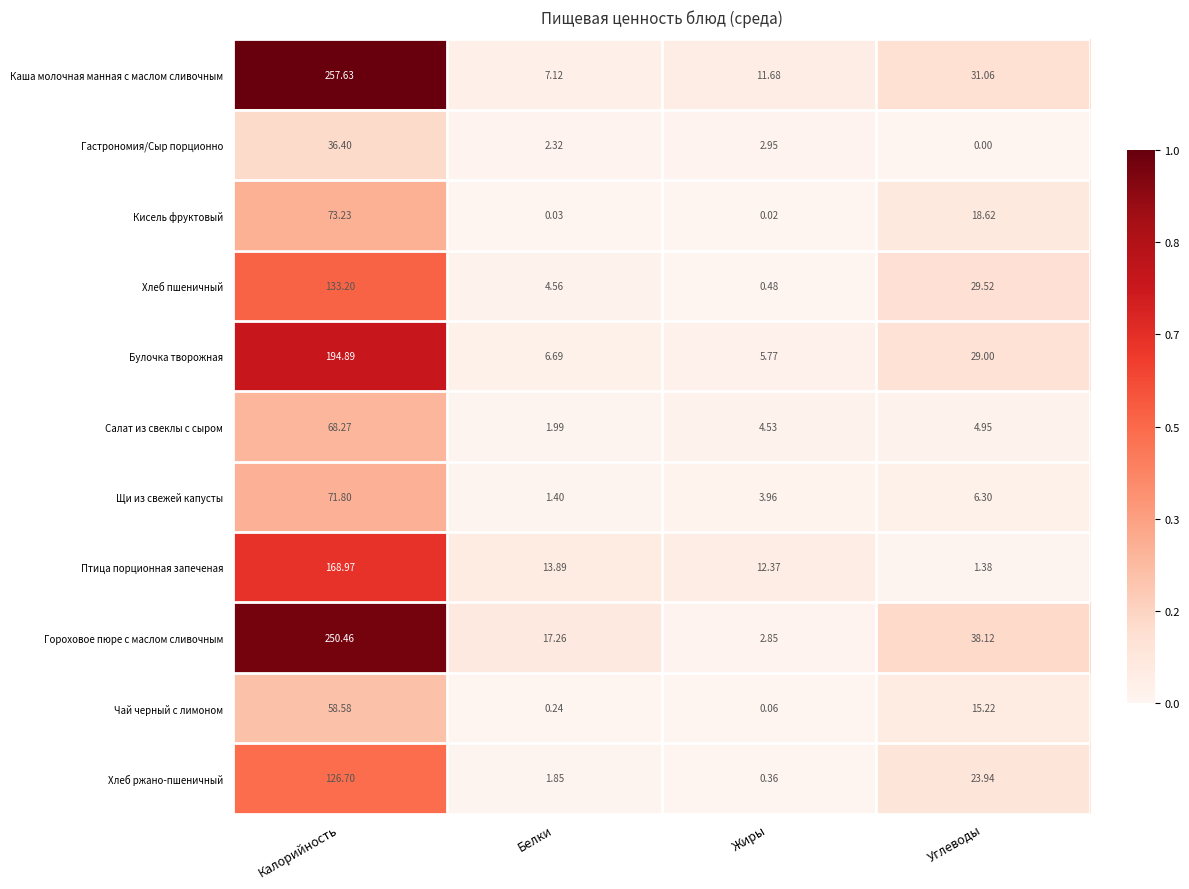

Which series has the widest spread of values?

Каша молочная манная с маслом сливочным